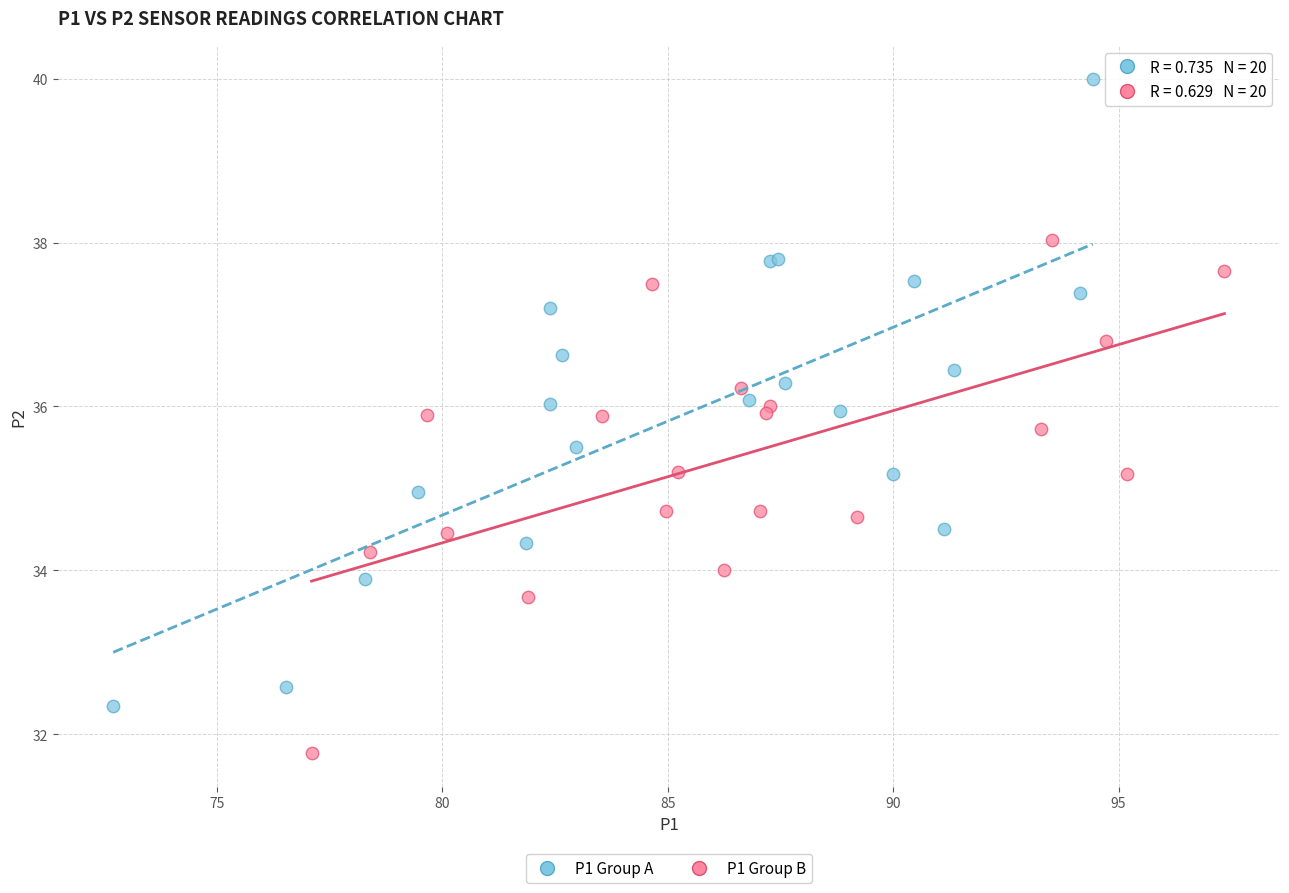

Which series reaches the maximum Y coordinate?

P1 Group A